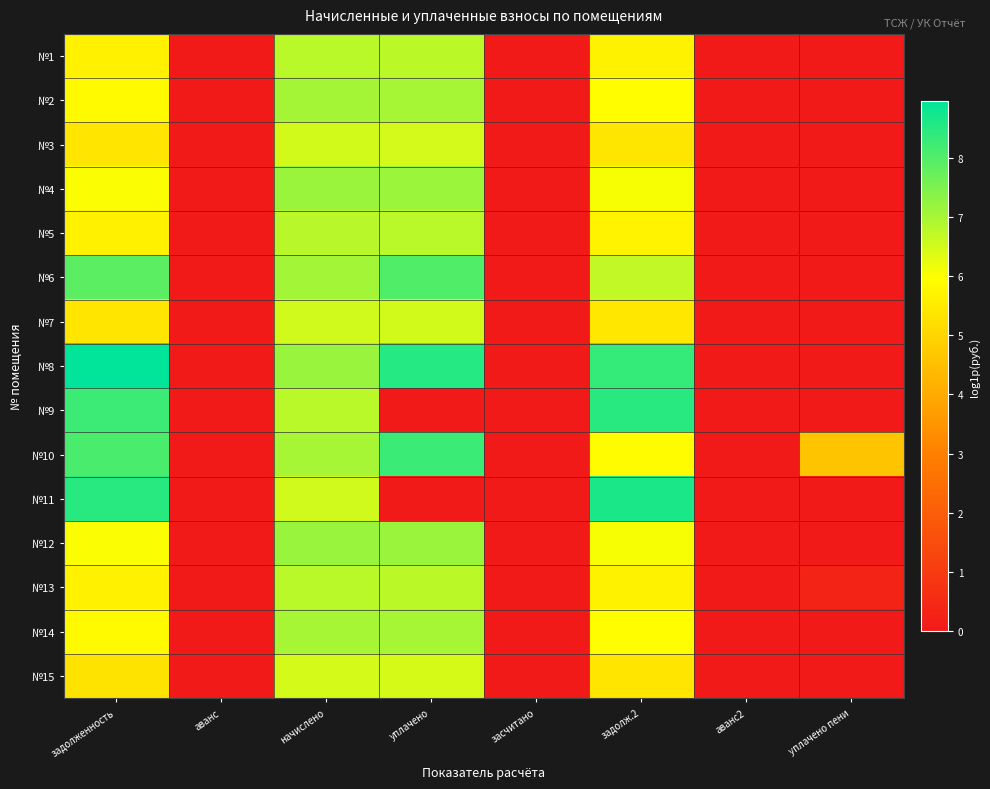

How many categories are shown in the chart?

8